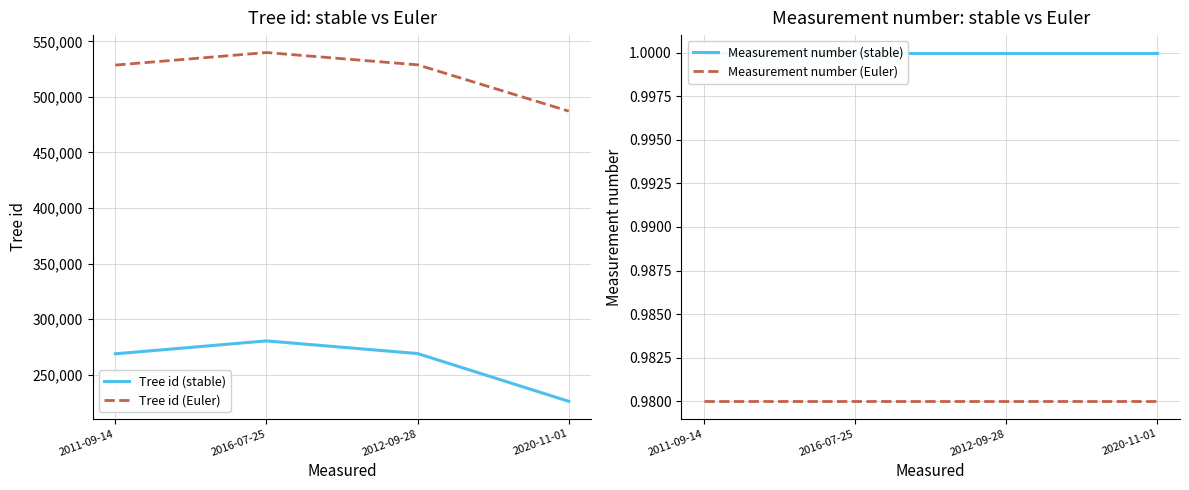

What are all the series names shown in the legend?

Tree id (stable), Tree id (Euler), Measurement number (stable), Measurement number (Euler)